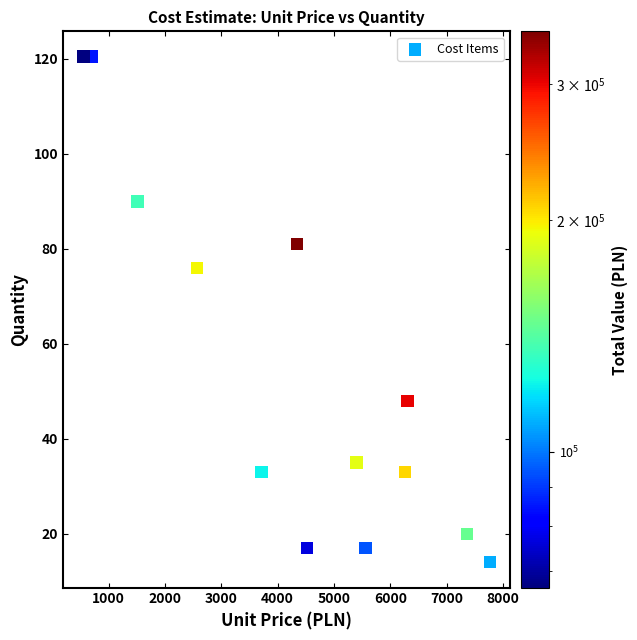

What Y value in the scatter plot is closest to 67?

76.0